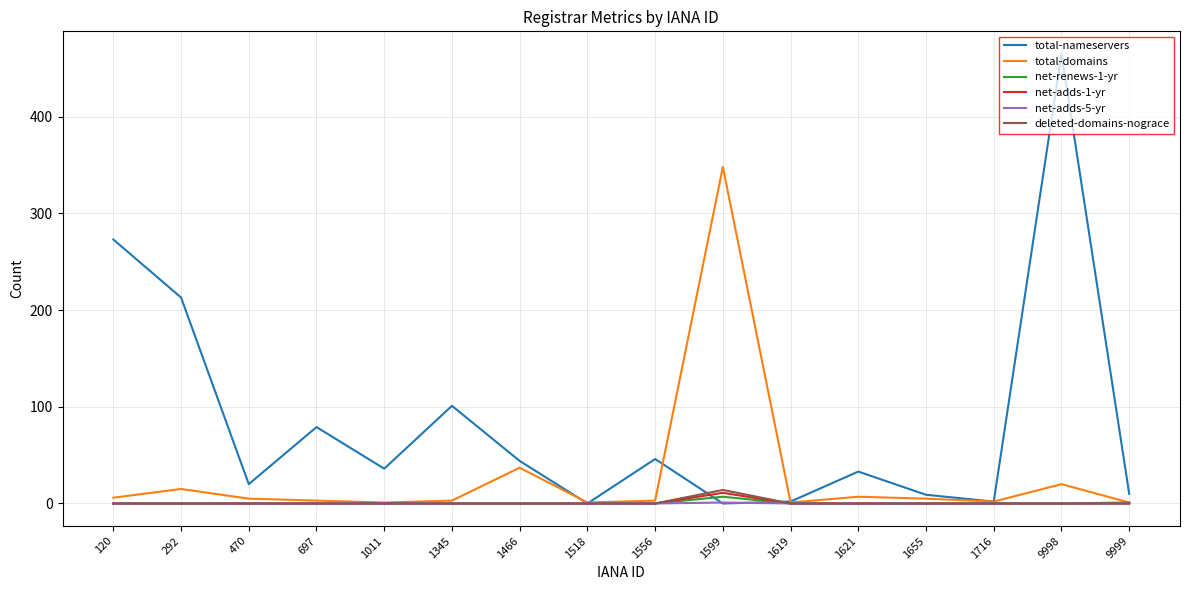

At how many categories does at least one series exceed 98?

5